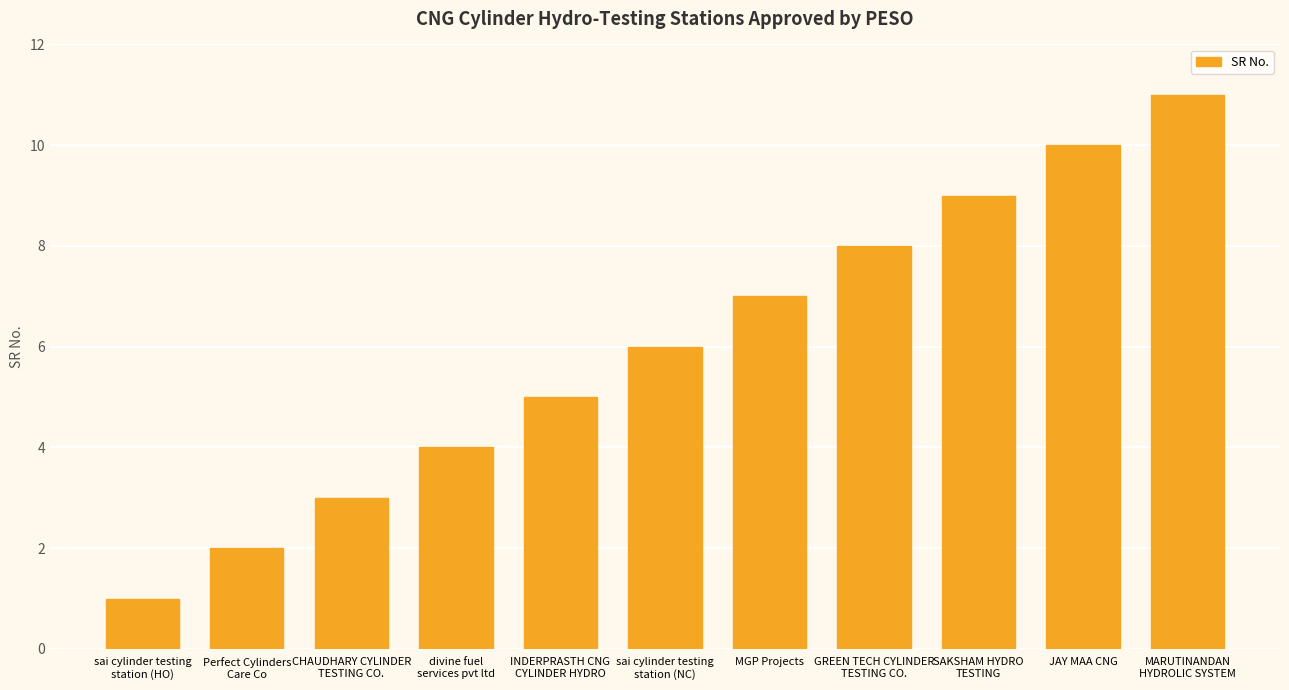

List the labels in order of value, largest first.

MARUTINANDAN
HYDROLIC SYSTEM, JAY MAA CNG, SAKSHAM HYDRO
TESTING, GREEN TECH CYLINDER
TESTING CO., MGP Projects, sai cylinder testing
station (NC), INDERPRASTH CNG
CYLINDER HYDRO, divine fuel
services pvt ltd, CHAUDHARY CYLINDER
TESTING CO., Perfect Cylinders
Care Co, sai cylinder testing
station (HO)